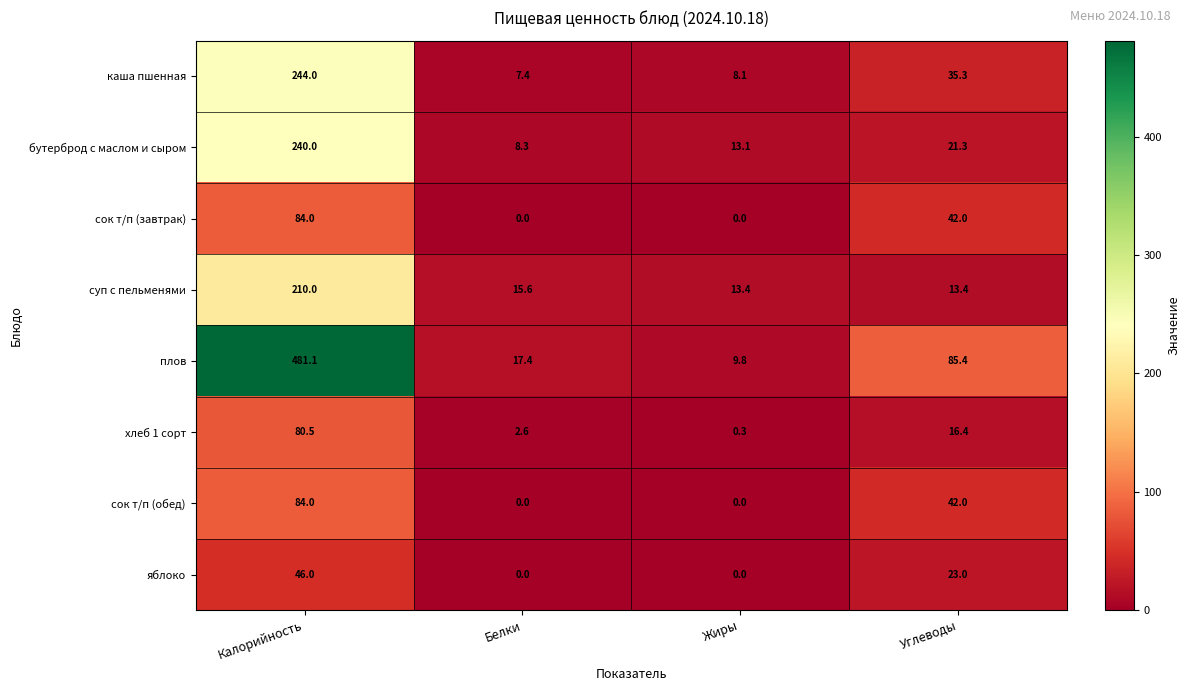

Count the сок т/п (завтрак) values in the range 0 to 84.

4